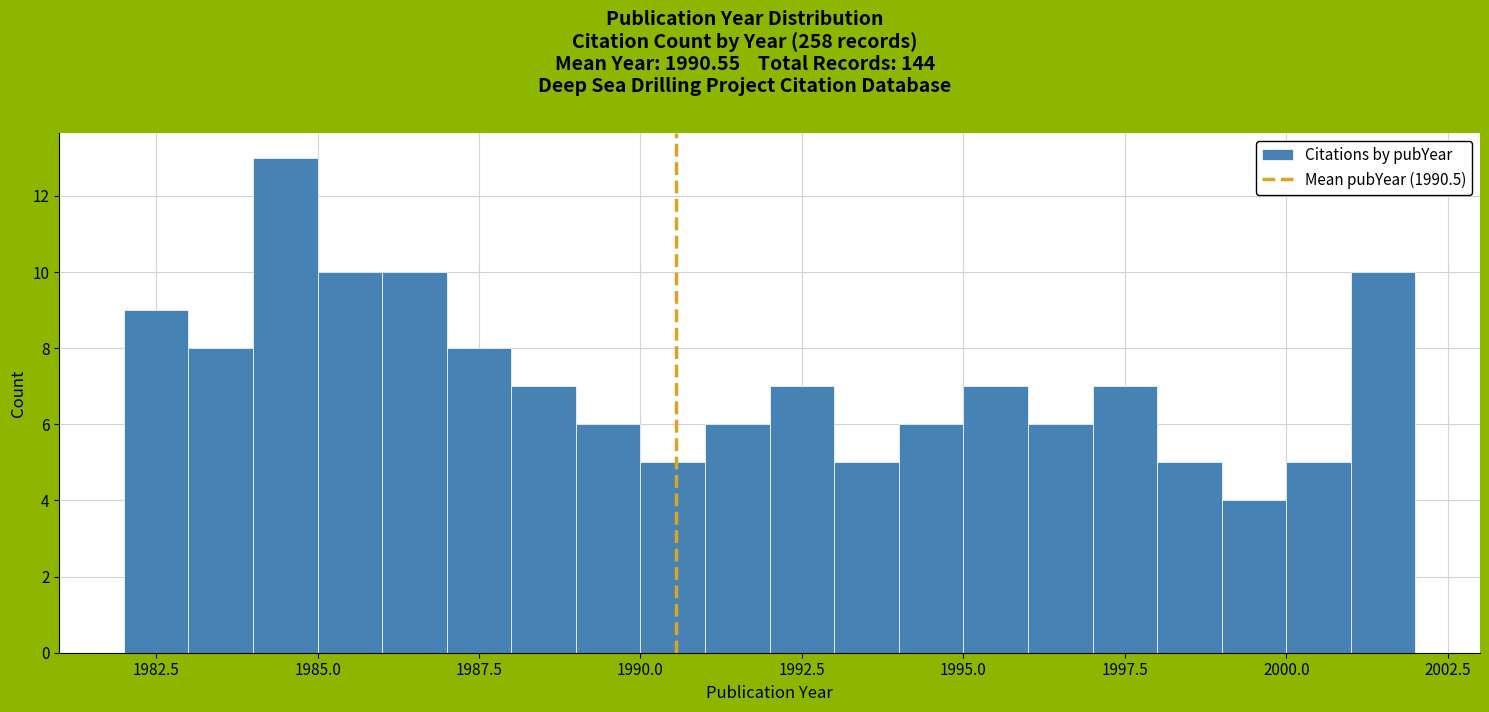

Around what value on the x-axis is the tallest bar? Give the approximate position of its centre, as read against the axis.

1984.5